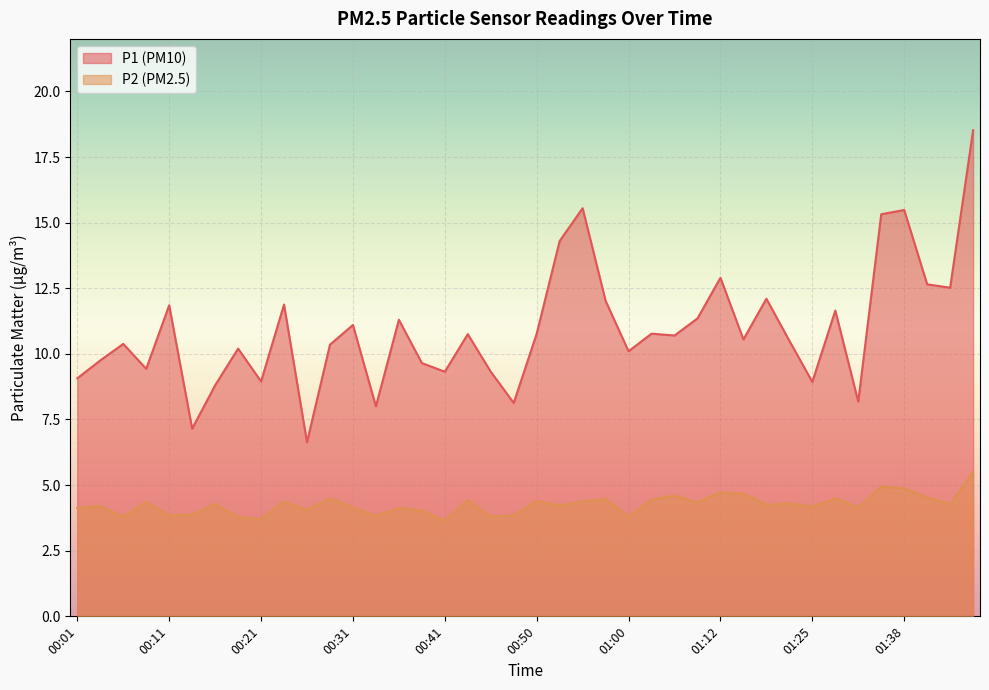

In P1, how many points are lower than both neighbors (excluding endpoints)?

13